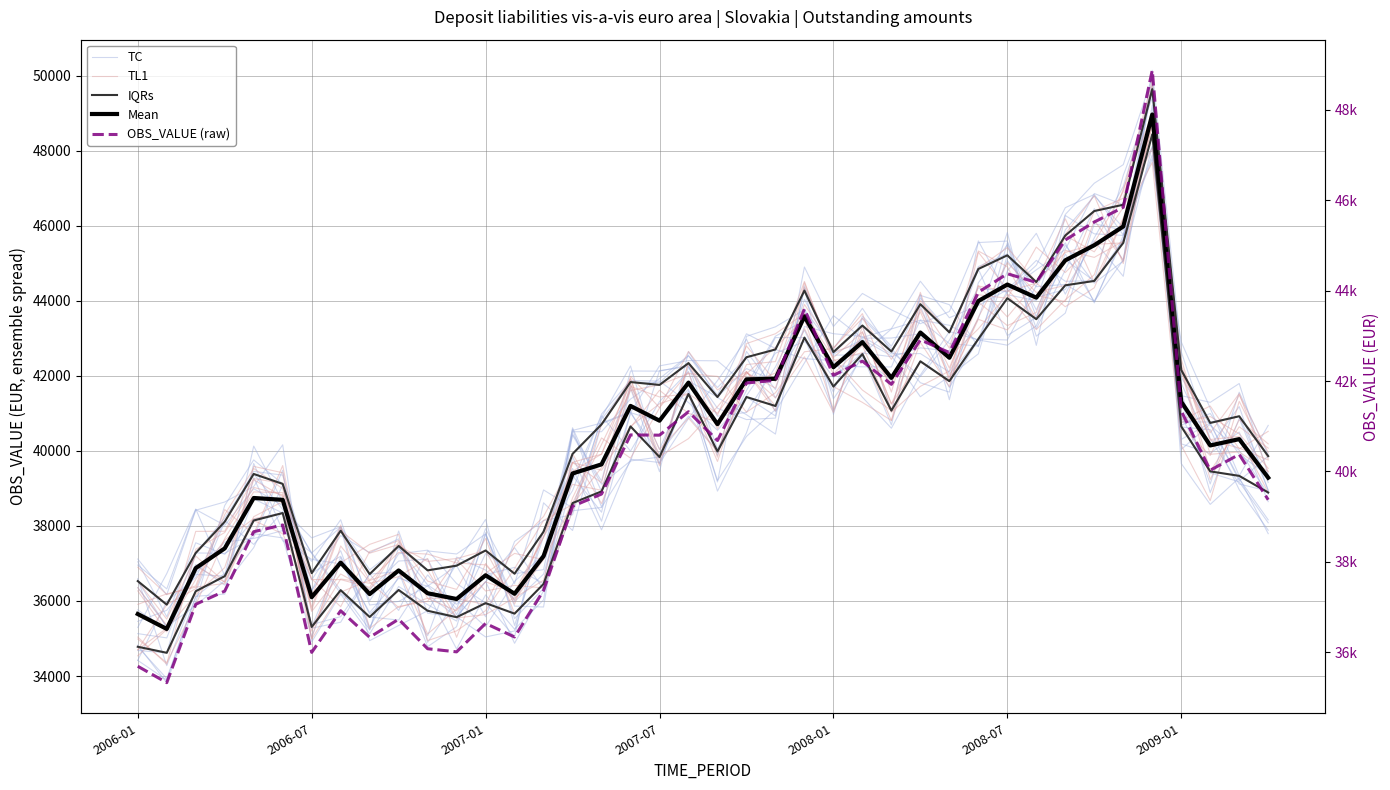

Which series ends up on top after the final intersection of TC and Mean?

Mean